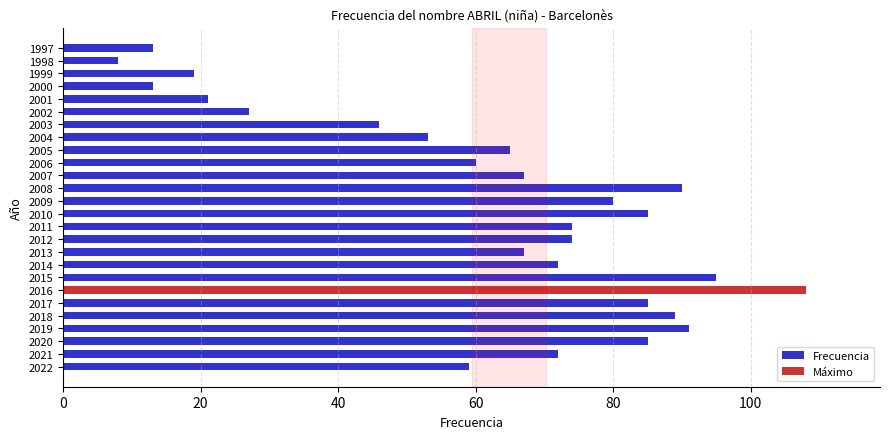

Is it true that the value at 2007 is 104?

False